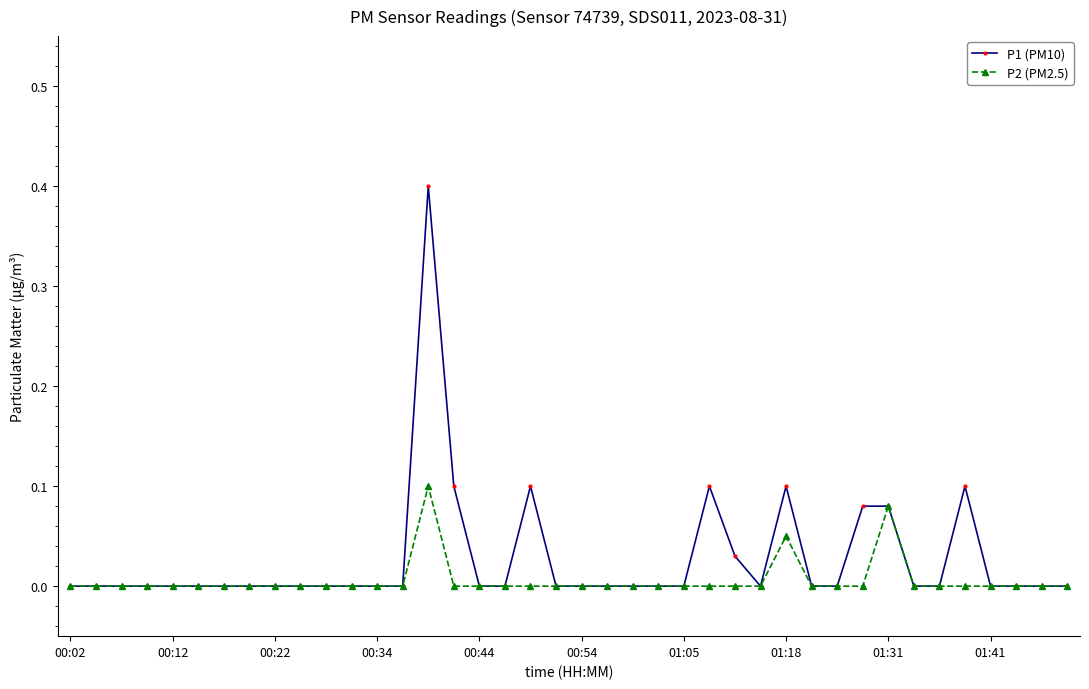

What is the highest value of the P1 (PM10) series?

0.4